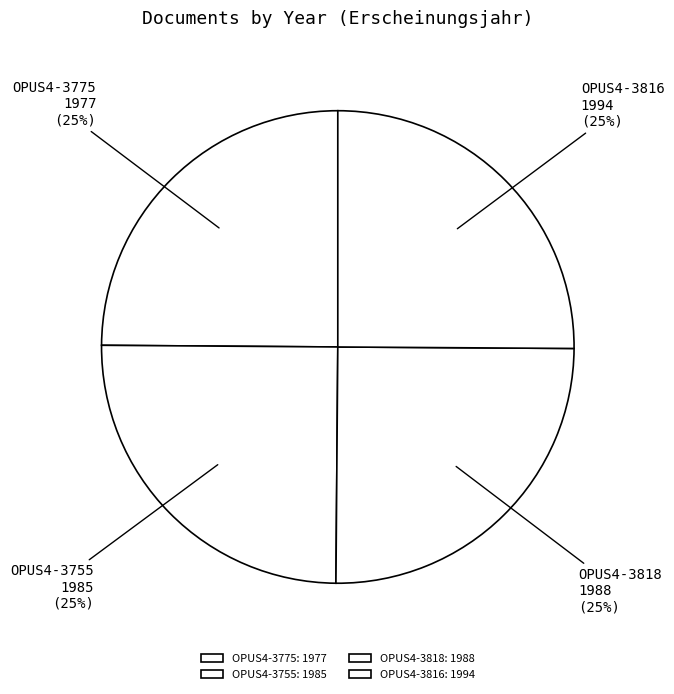

To the nearest percent, what is the average slice percentage?

25%